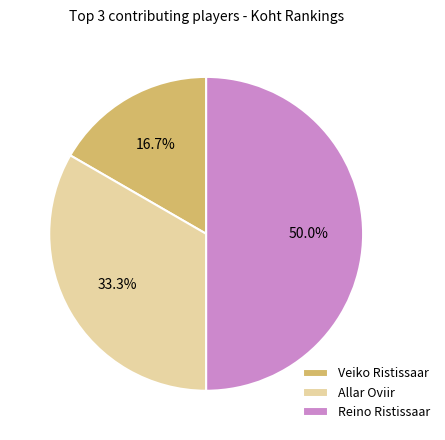

How many slices are in this pie chart?

3